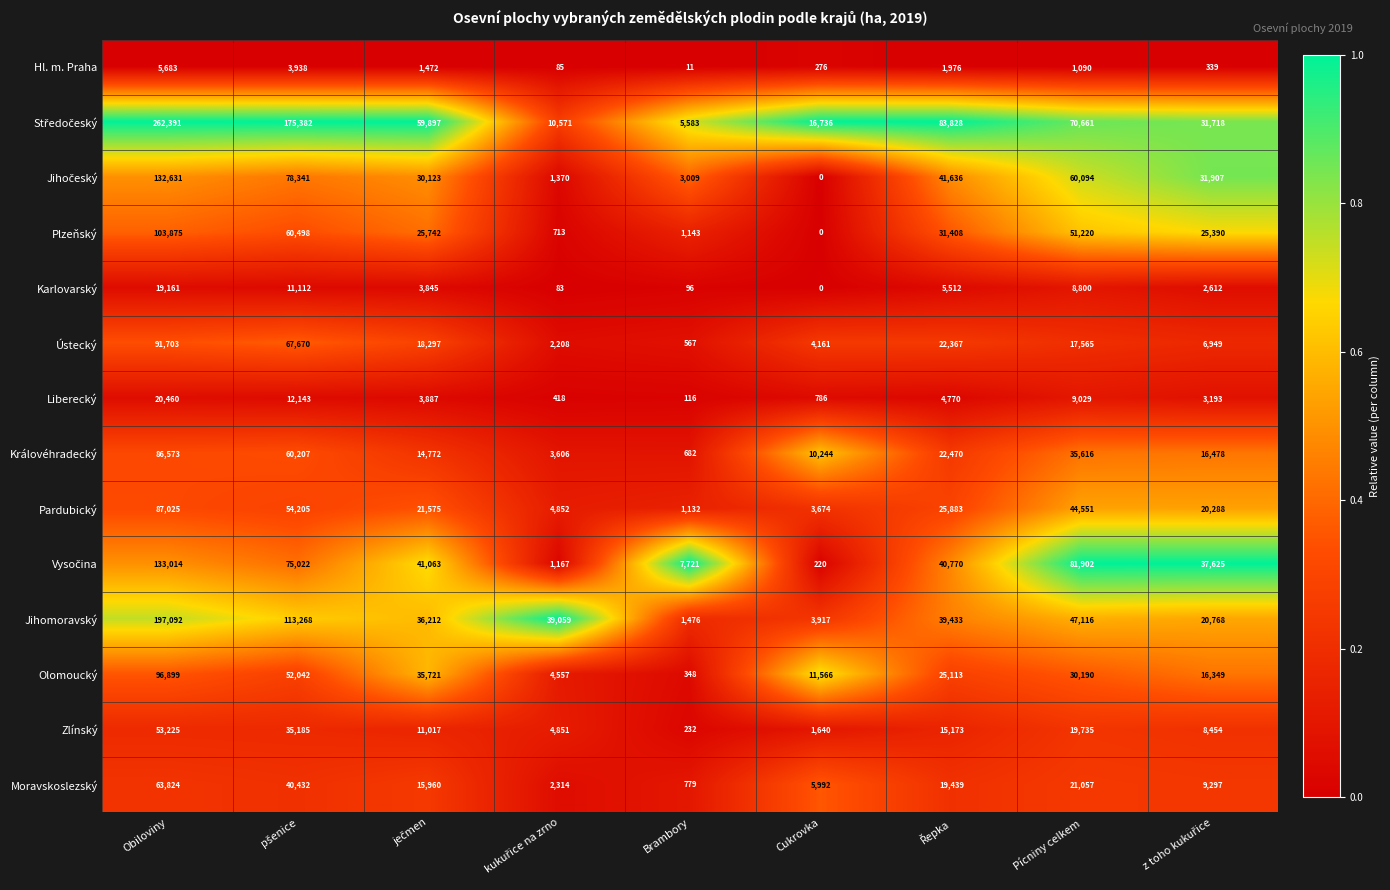

At which category does the chart reach its minimum across all series?

Cukrovka